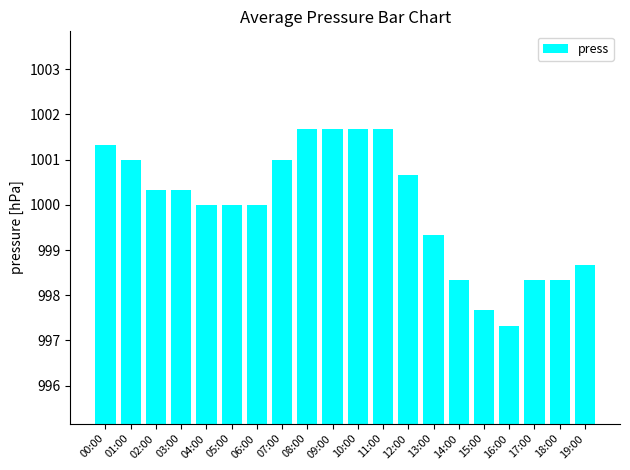

Reading right to left, transcribe all the data shown in this chart.

998.7	998.3	998.3	997.3	997.7	998.3	999.3	1000.7	1001.7	1001.7	1001.7	1001.7	1001.0	1000.0	1000.0	1000.0	1000.3	1000.3	1001.0	1001.3